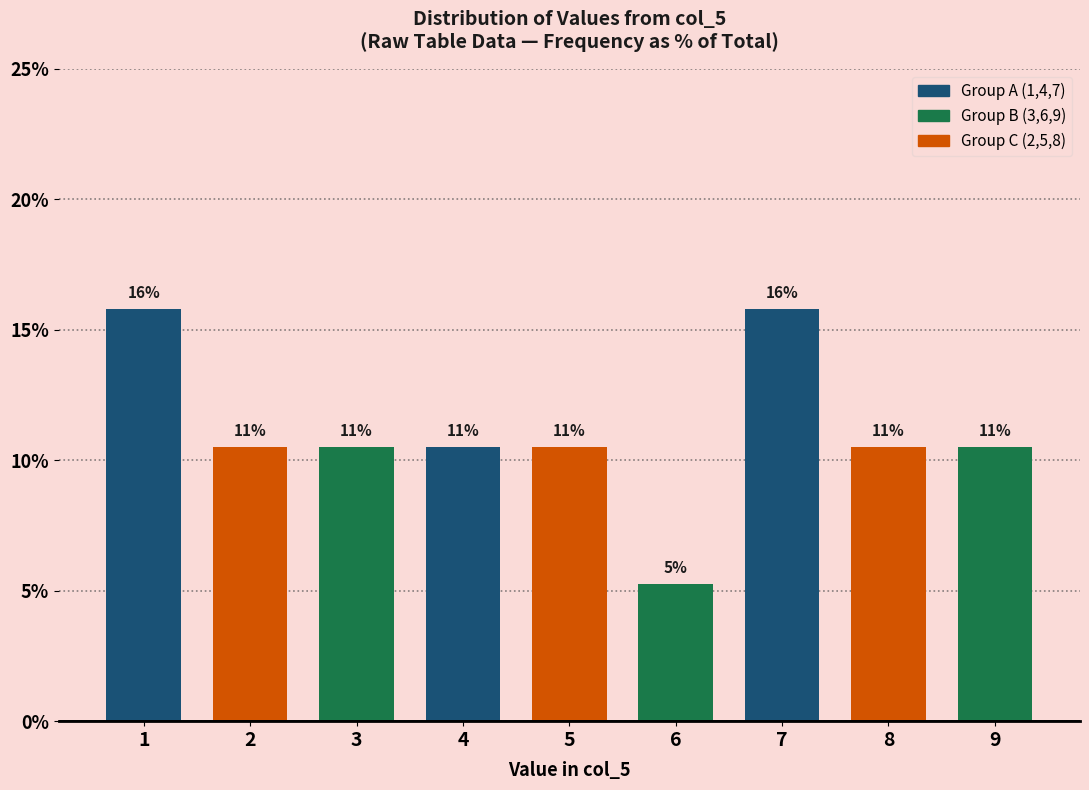

How many bars are there in total?

9